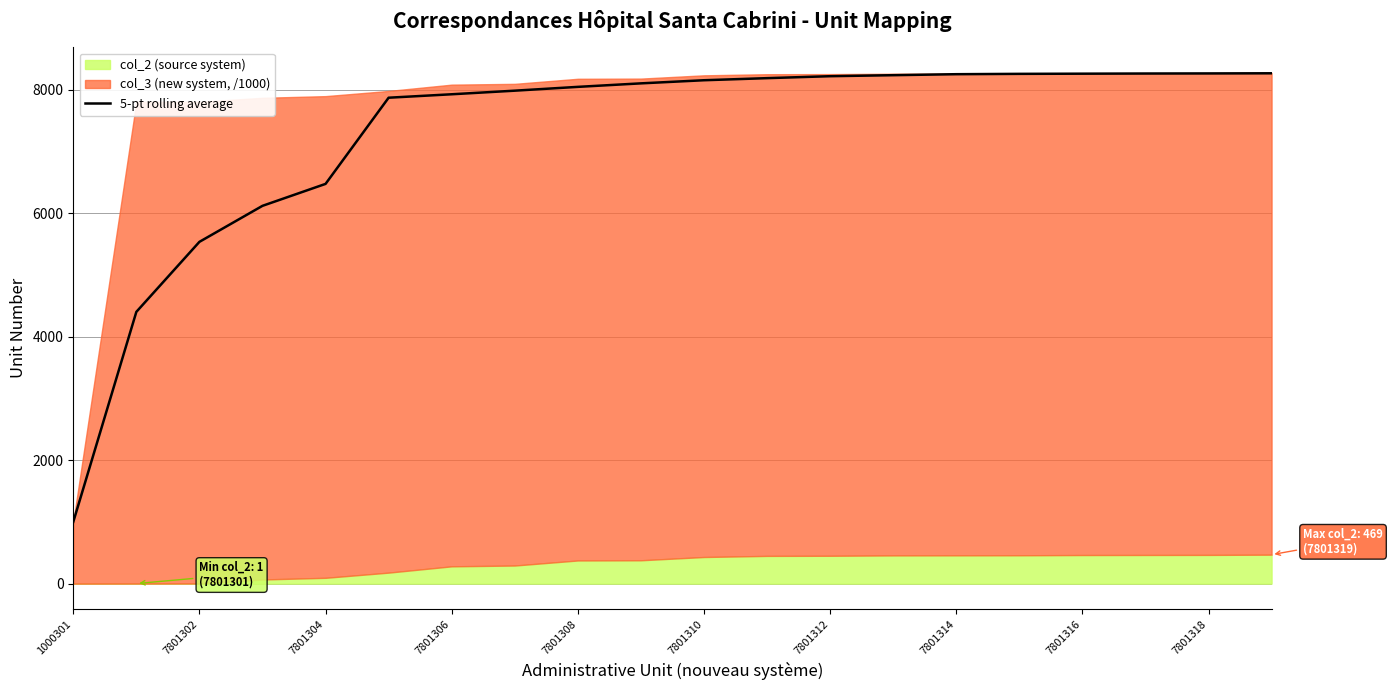

At which label does 5-pt rolling average reach its minimum?

1000301